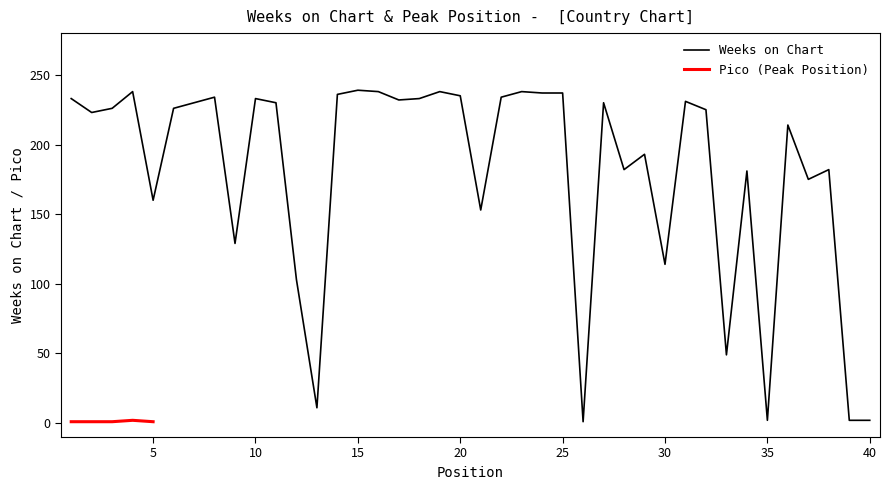

What is the greatest value displayed?

239